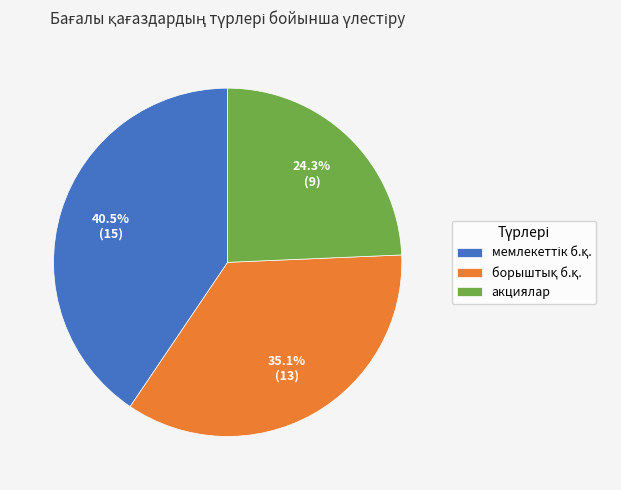

To the nearest percent, what is the average slice percentage?

33%